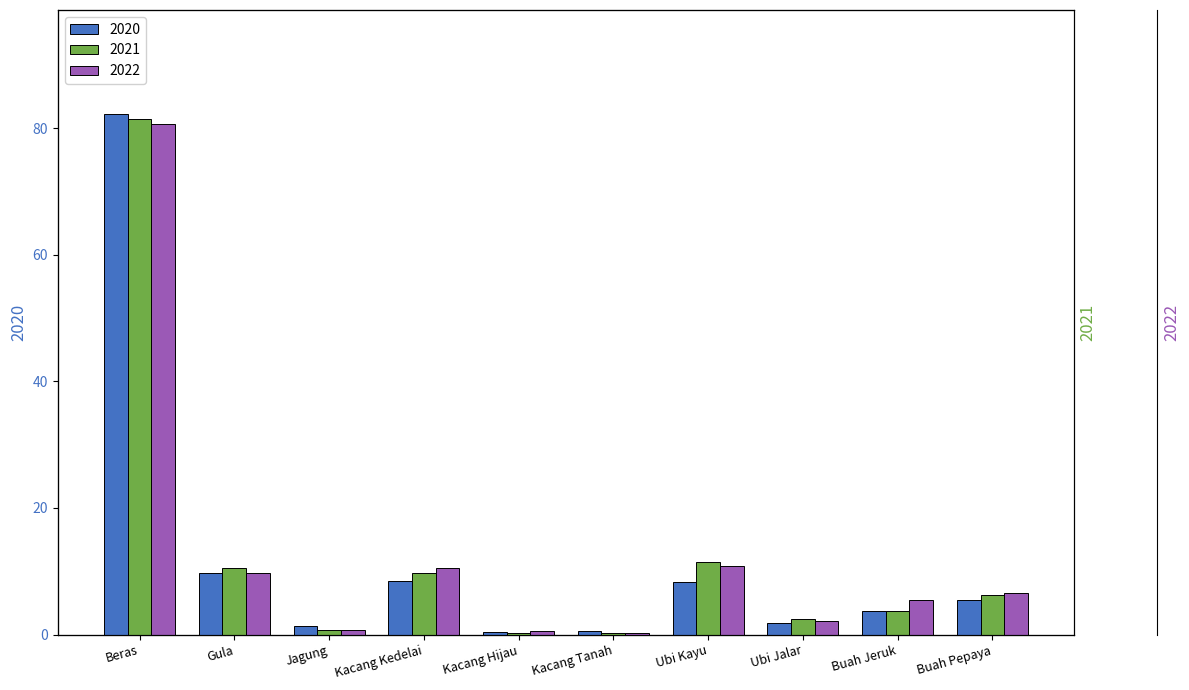

What is the average value of the 2020 series?

12.2